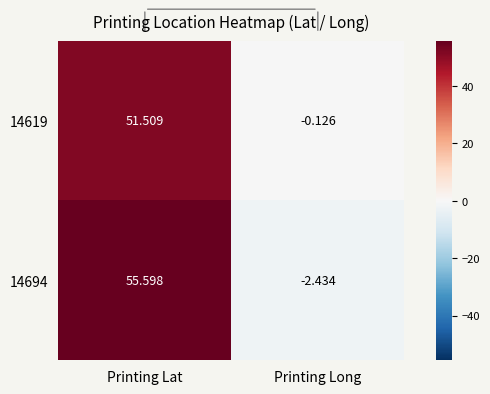

Where does the 14619 series first go above 51?

Printing Lat